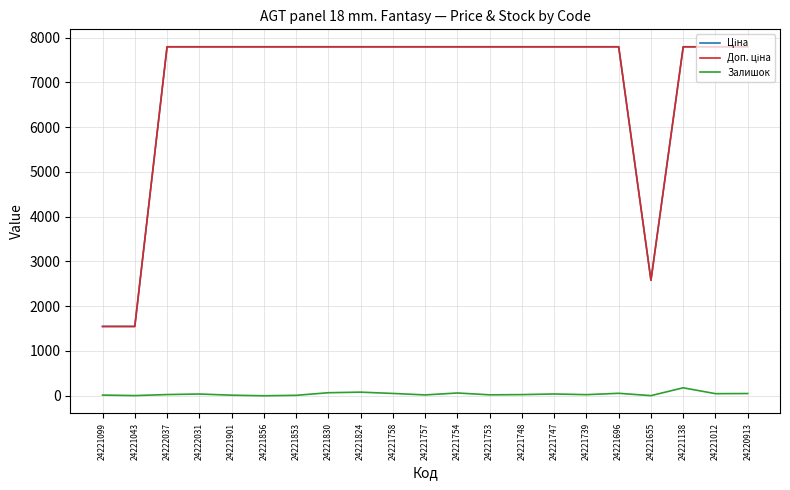

What is the total value across all series at 24221856?

15585.9